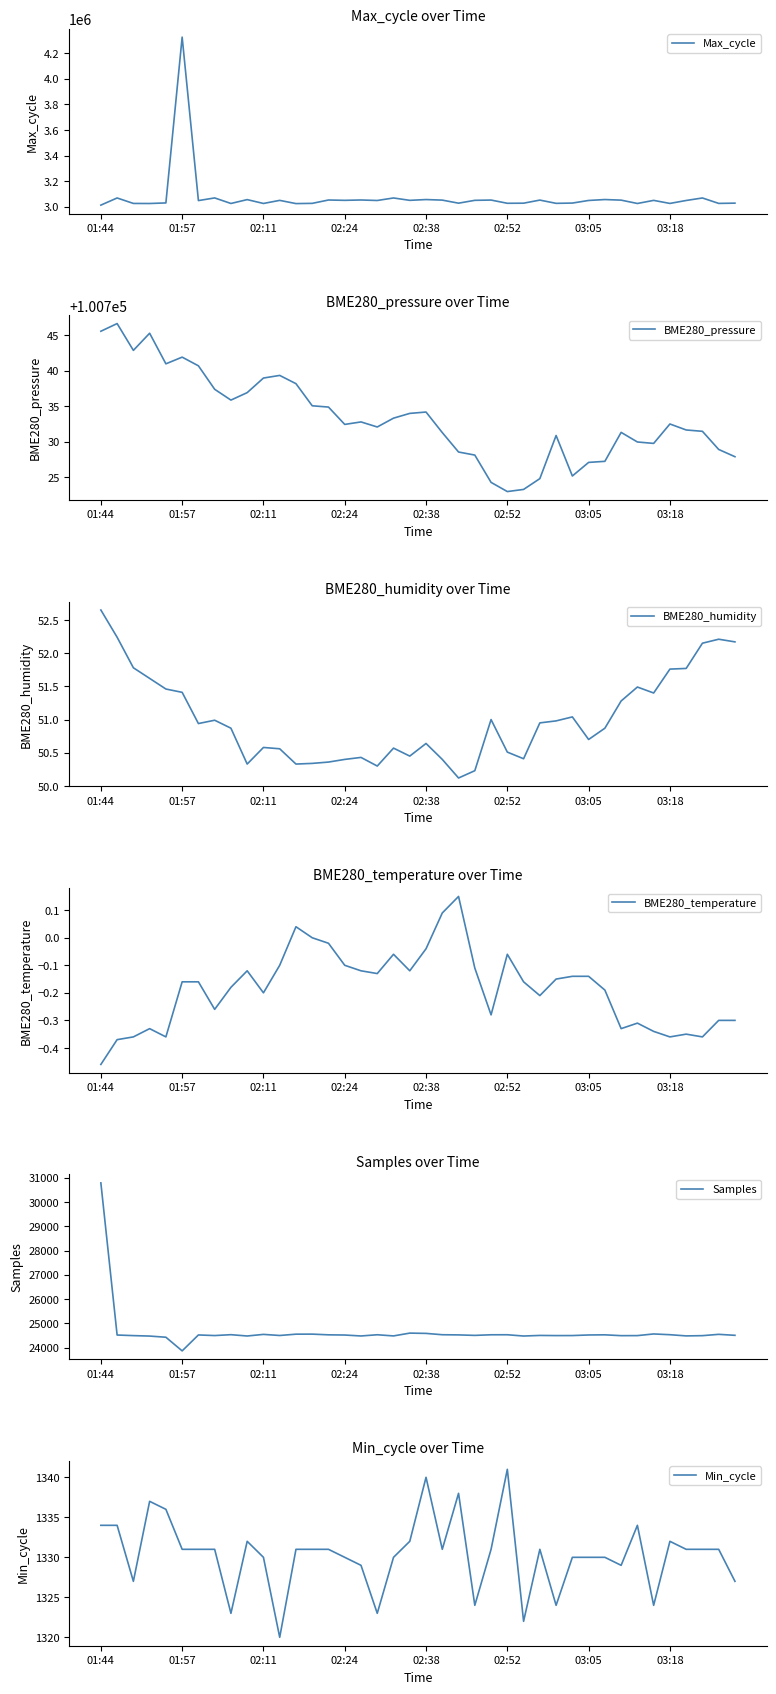

What is the minimum value shown in the chart?

-0.5